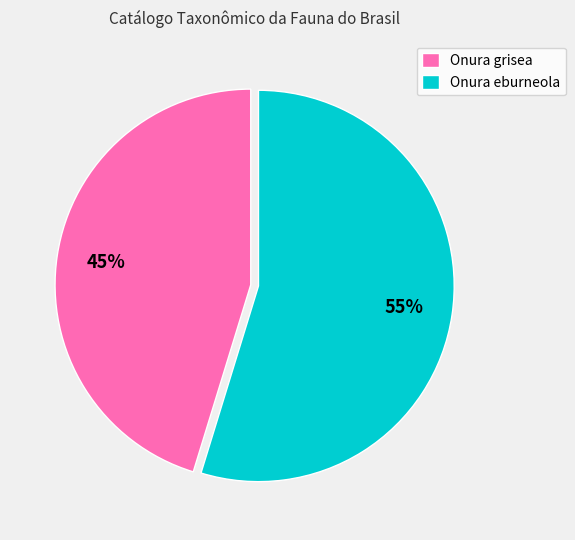

To the nearest percent, what is the combined percentage of Onura eburneola and Onura grisea?

100%